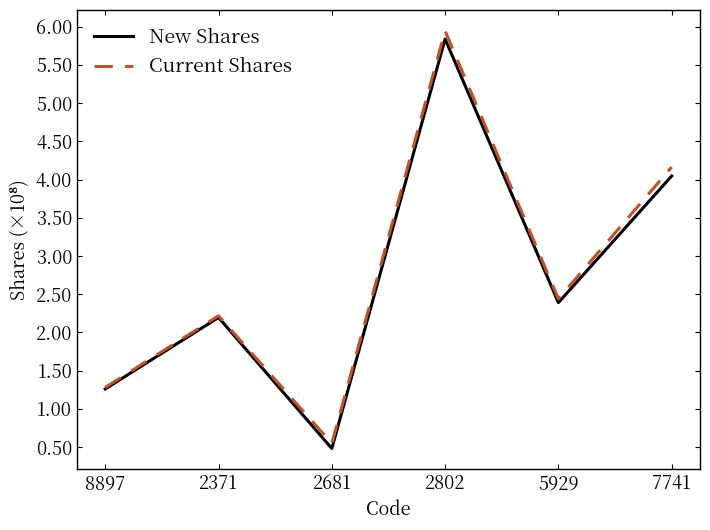

Between 8897 and 2371, which series saw the biggest shift?

Current Shares